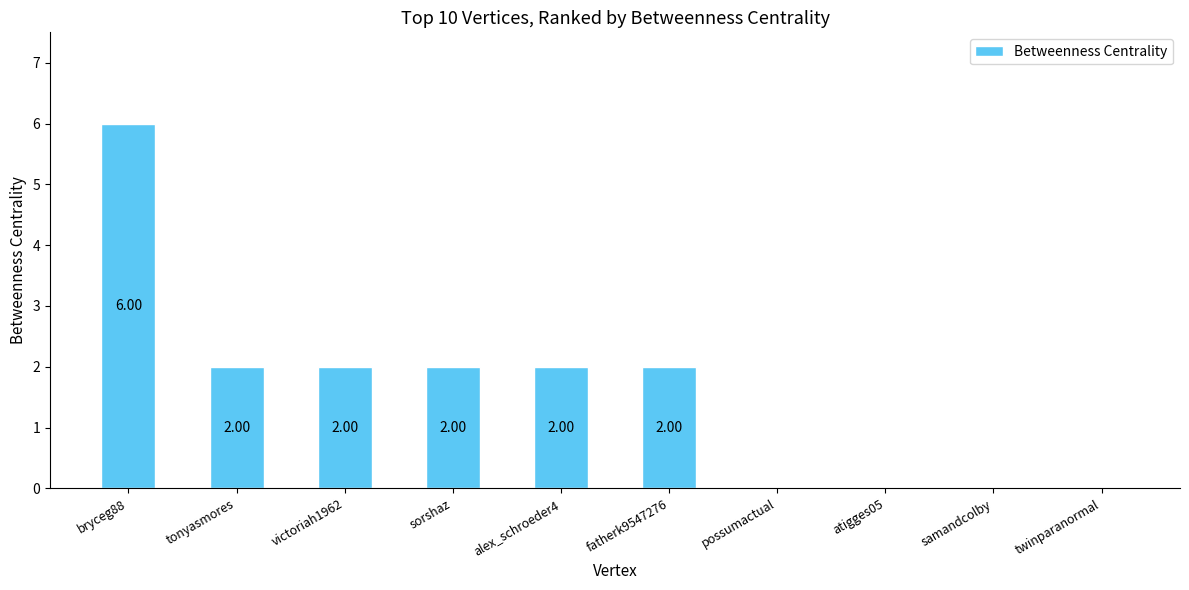

Is it true that the value at fatherk9547276 is 2?

True